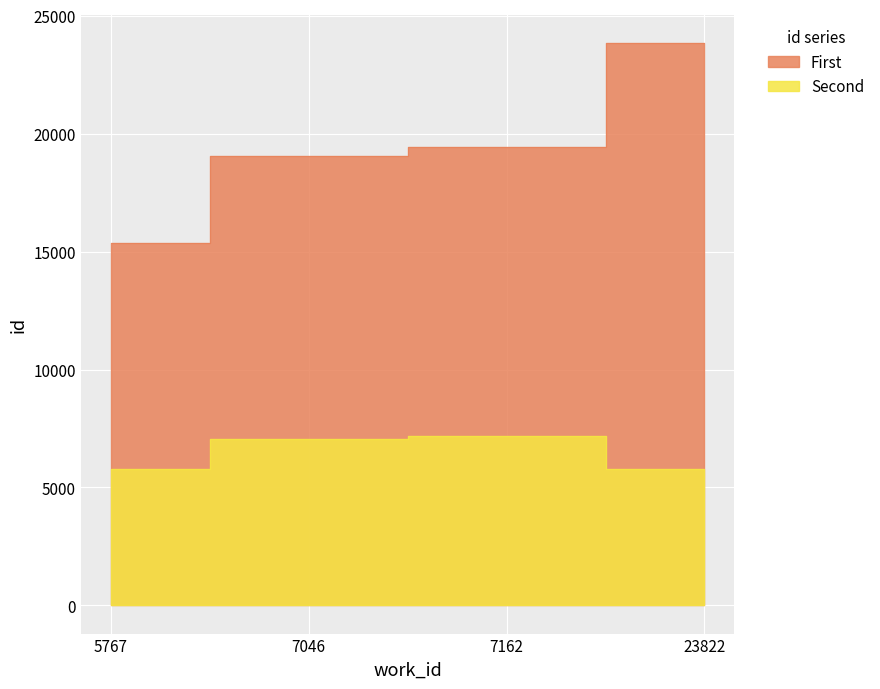

What is the difference between the maximum and minimum values in the Second series?

1395